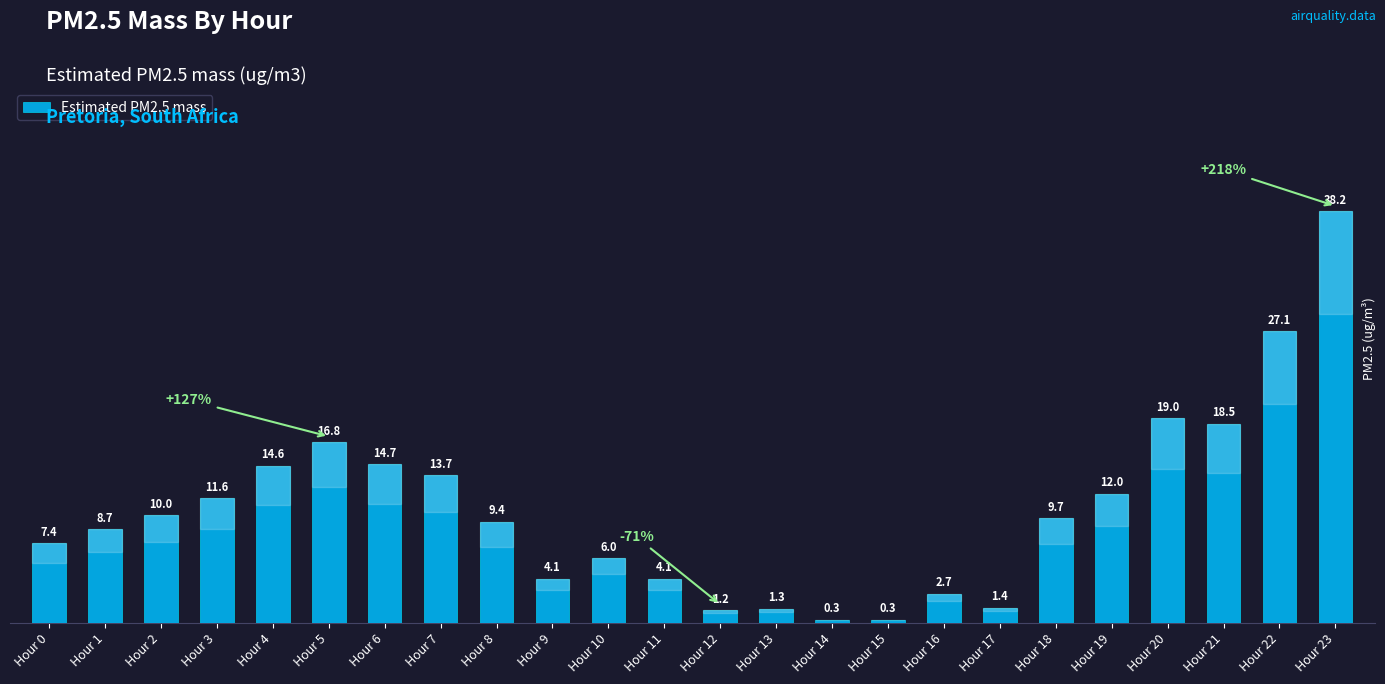

What is the difference between the values at Hour 7 and Hour 0?

6.3